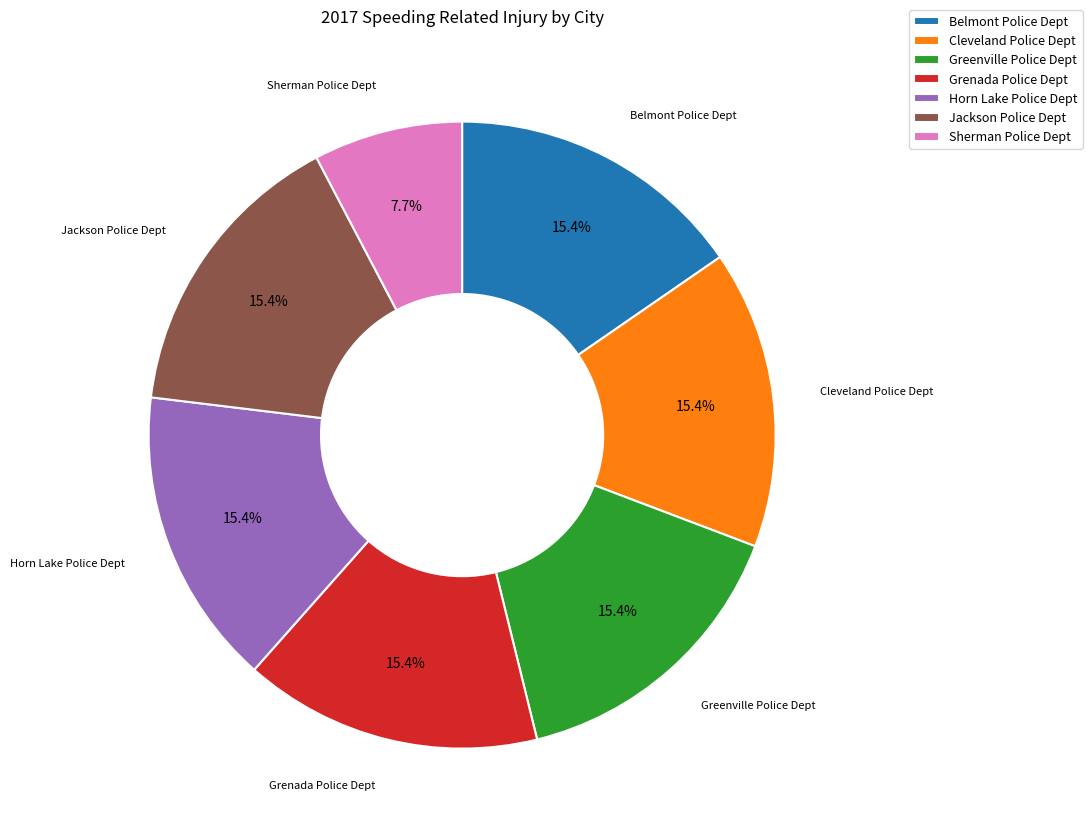

Which slice is the smallest?

Sherman Police Dept